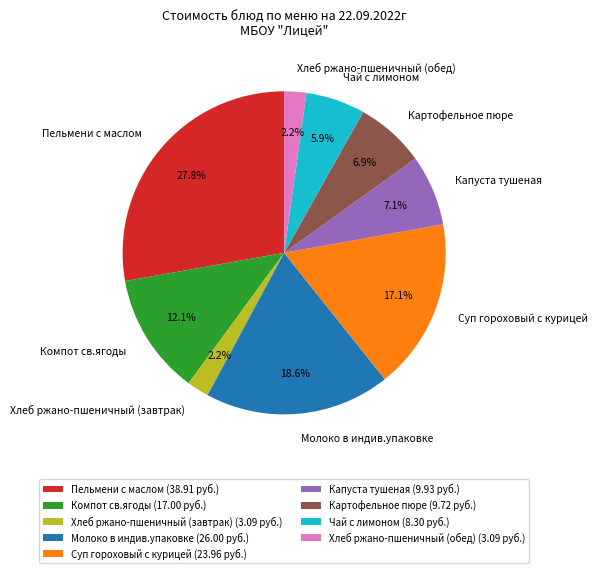

What is the total percentage of Хлеб ржано-пшеничный (завтрак) and Пельмени с маслом?

30.0%